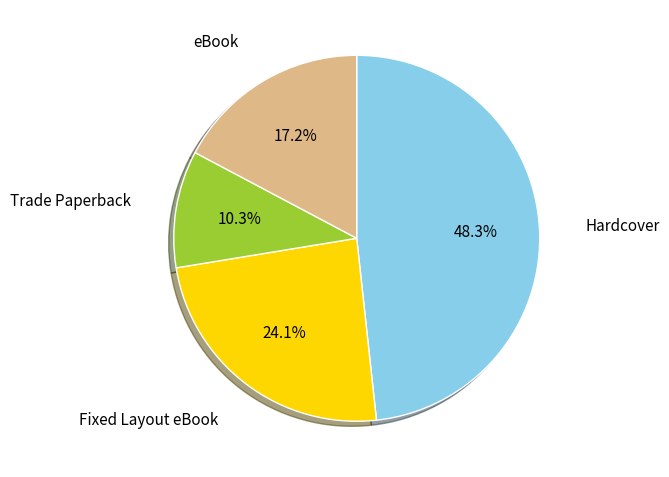

Count the number of slices in the pie.

4